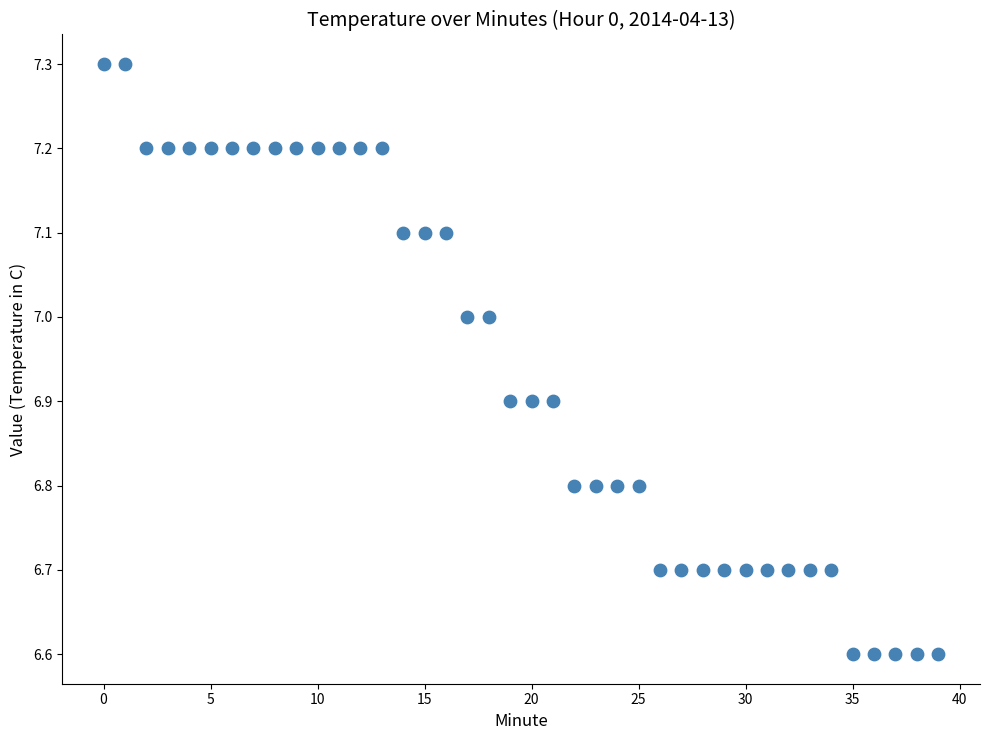

What is the range of Y values (max minus min)?

0.7